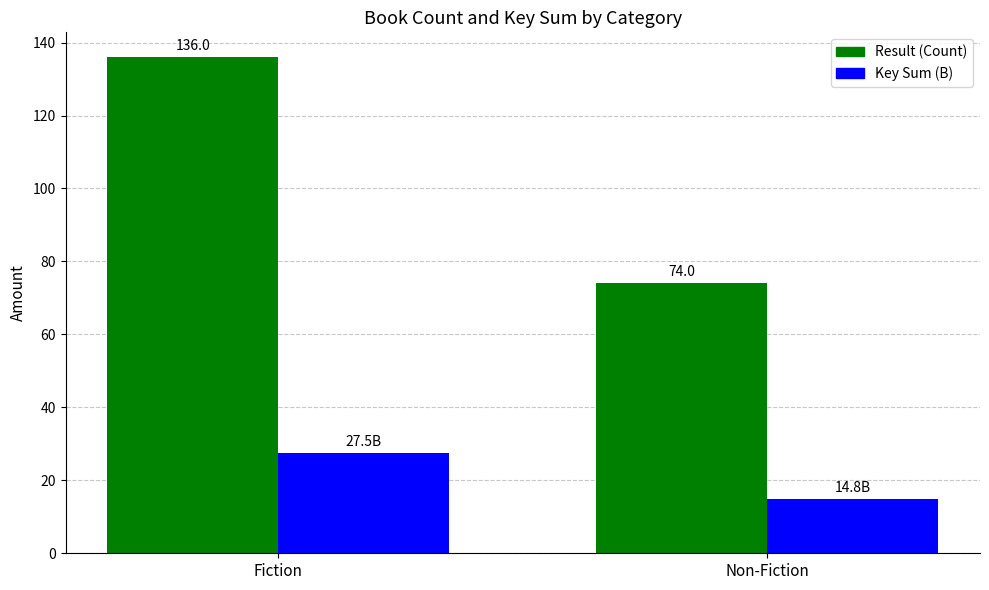

True or false: Result (Count) has a value of 74.0 at Non-Fiction.

True